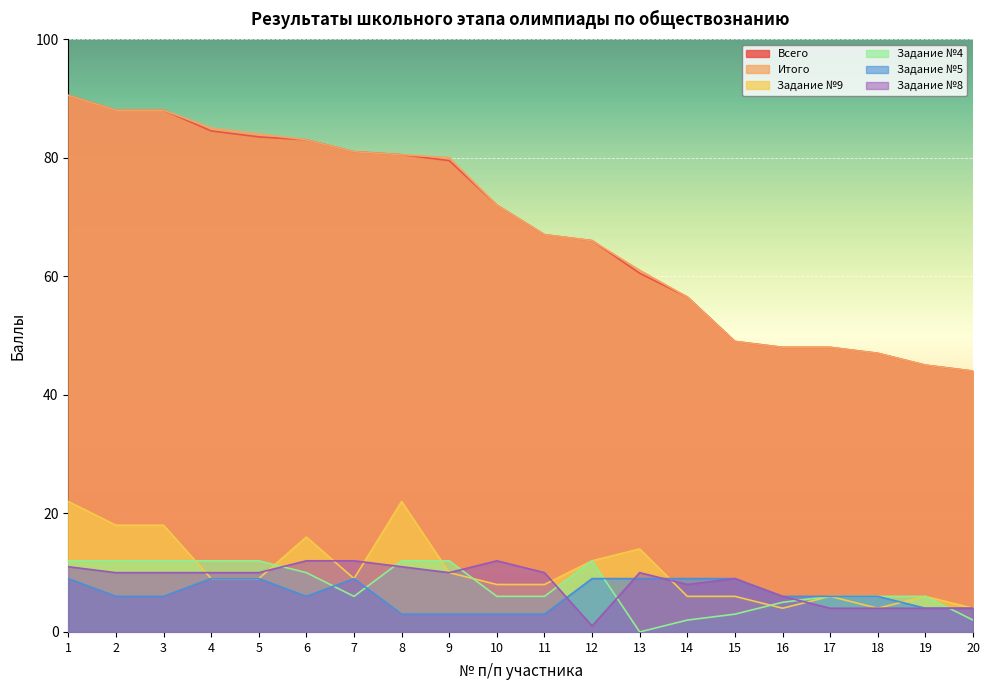

Is it true that Задание №9 equals 27.4 at 2?

False